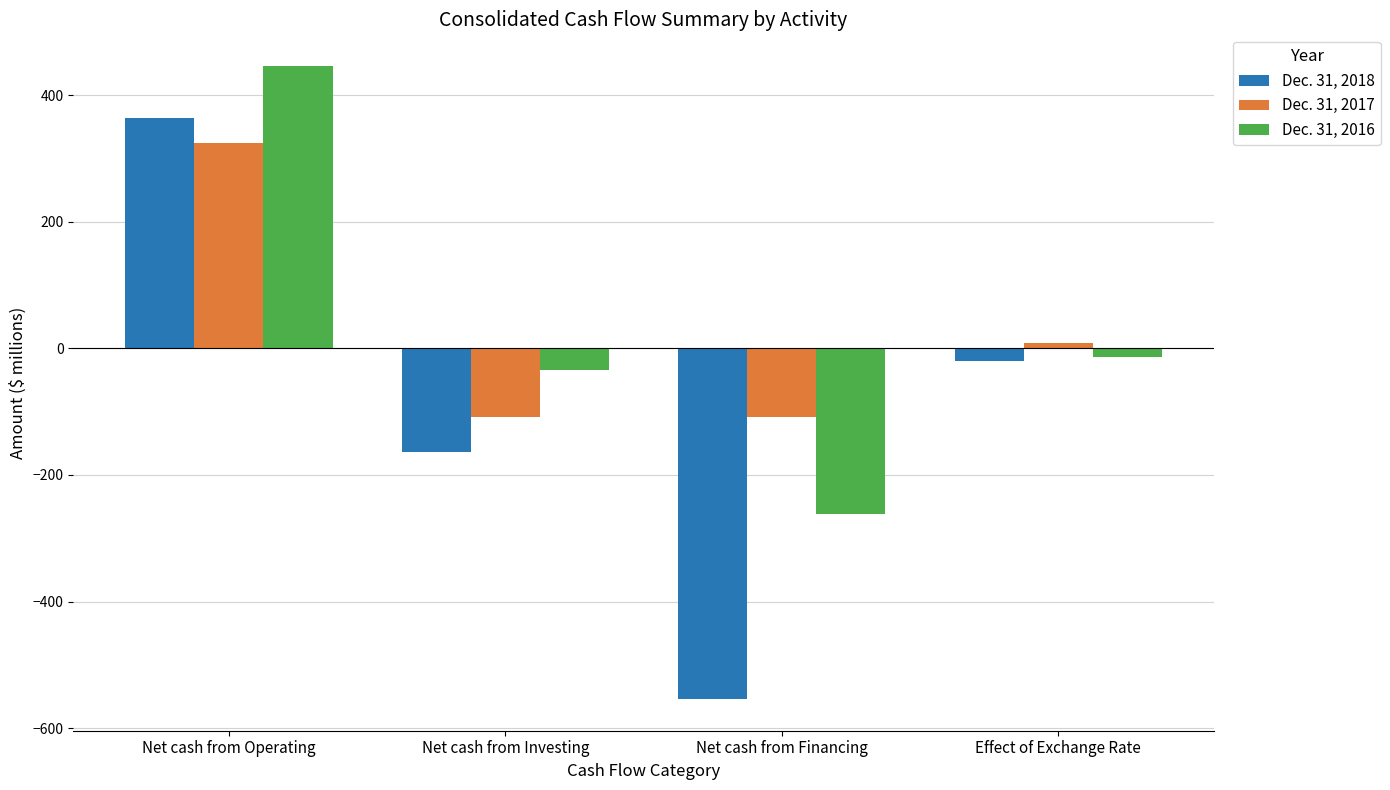

What is the label of the 3rd bar from the left?

Net cash from Financing